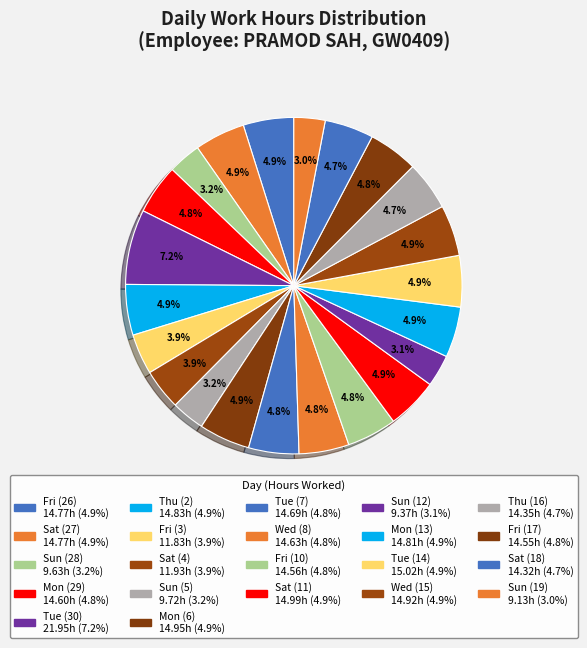

Is Wed (15) the majority of the pie?

No